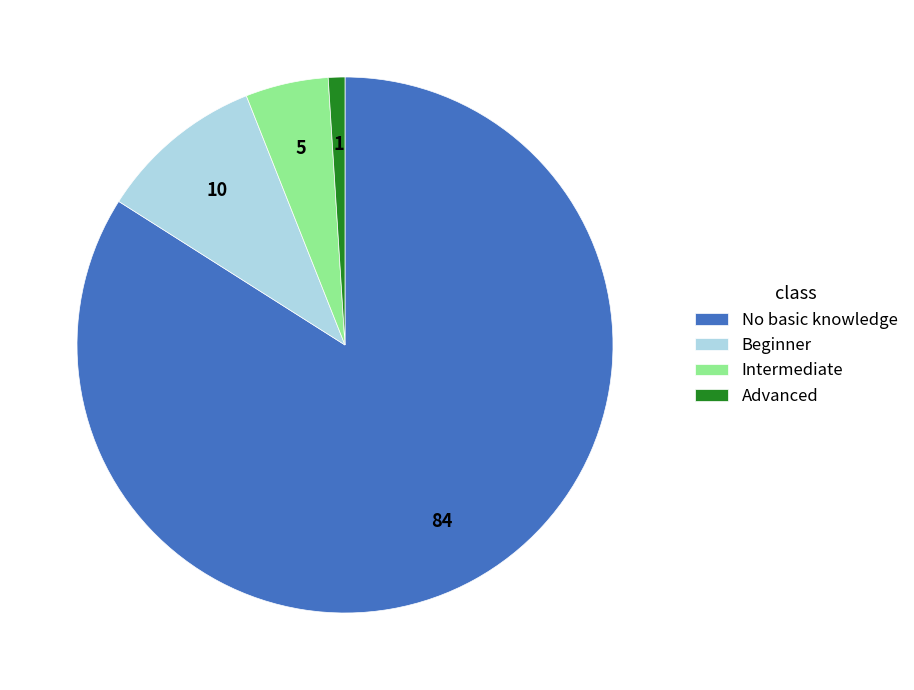

What is the largest slice in the pie chart?

No basic knowledge